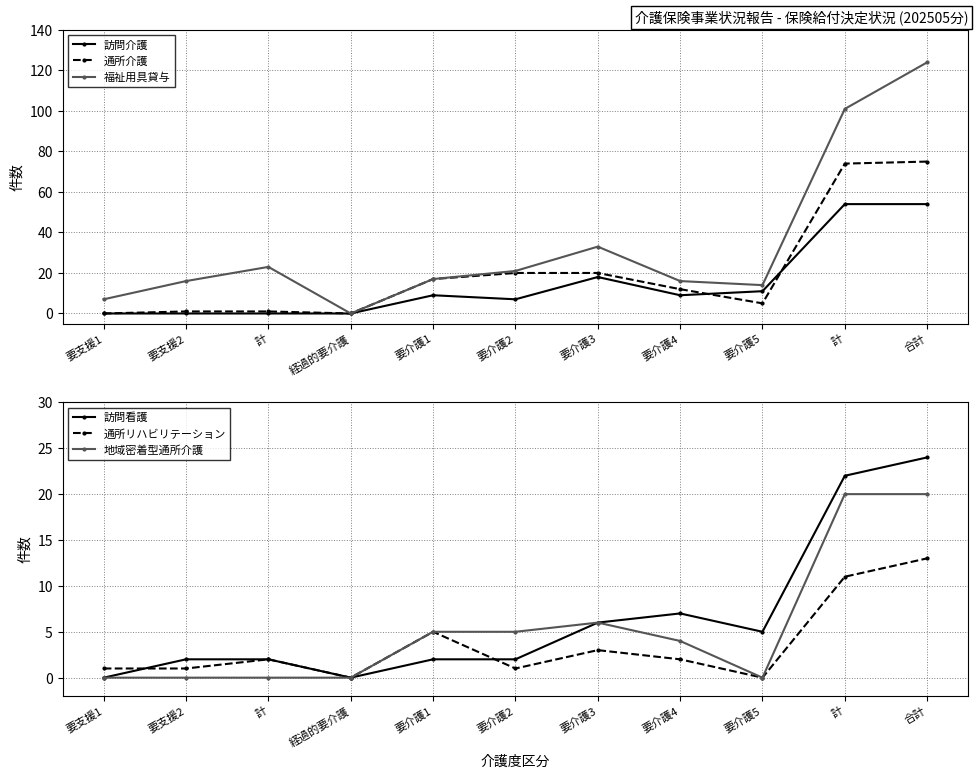

What is the difference between the 地域密着型通所介護 values at 要介護2 and 要介護5?

5